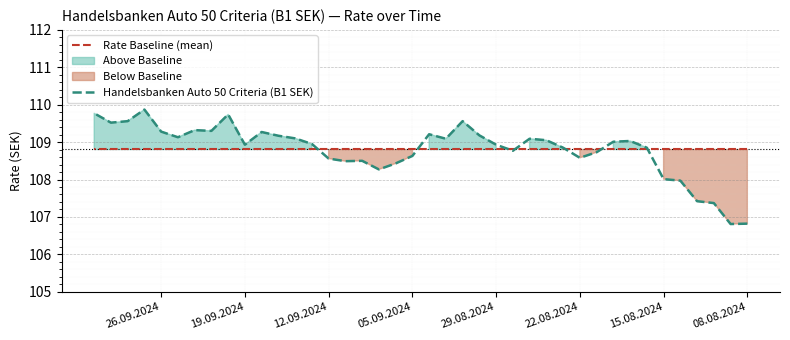

What is the greatest value displayed?

109.9